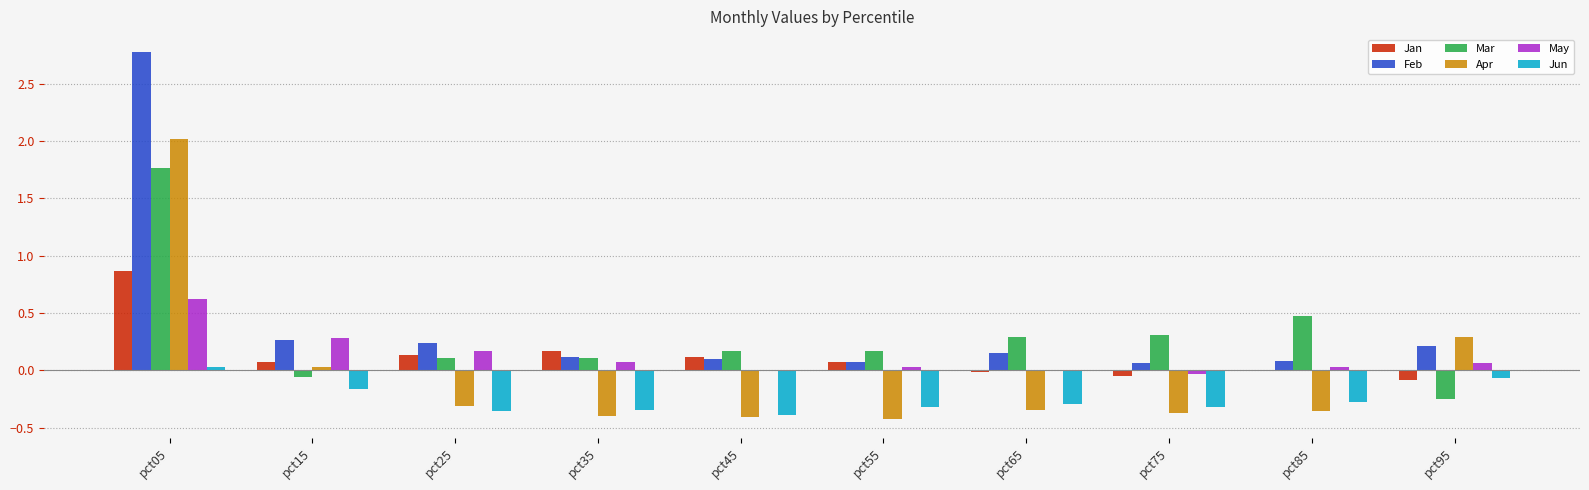

Which series has the widest spread of values?

Feb